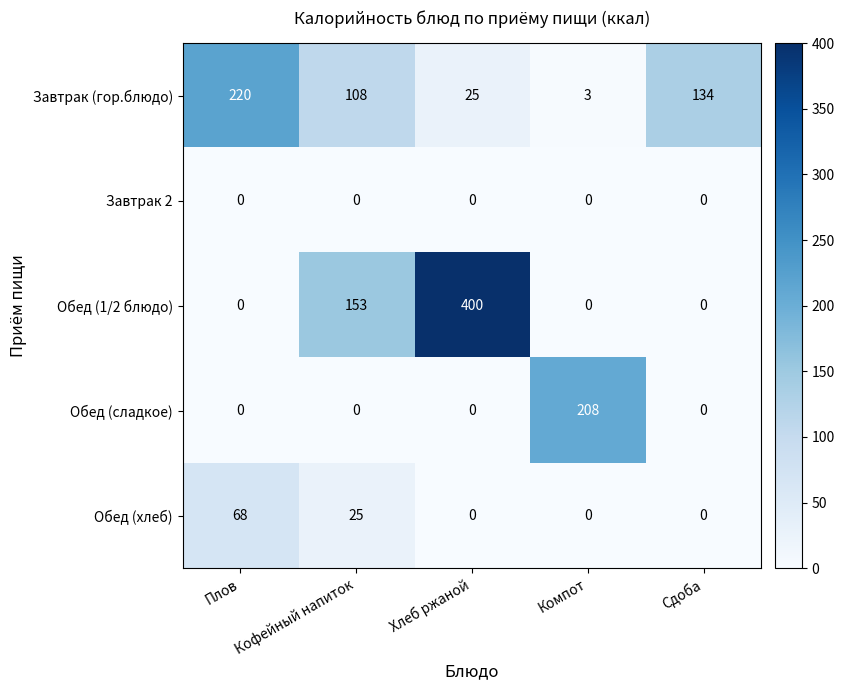

What is the minimum value for Завтрак (гор.блюдо)?

3